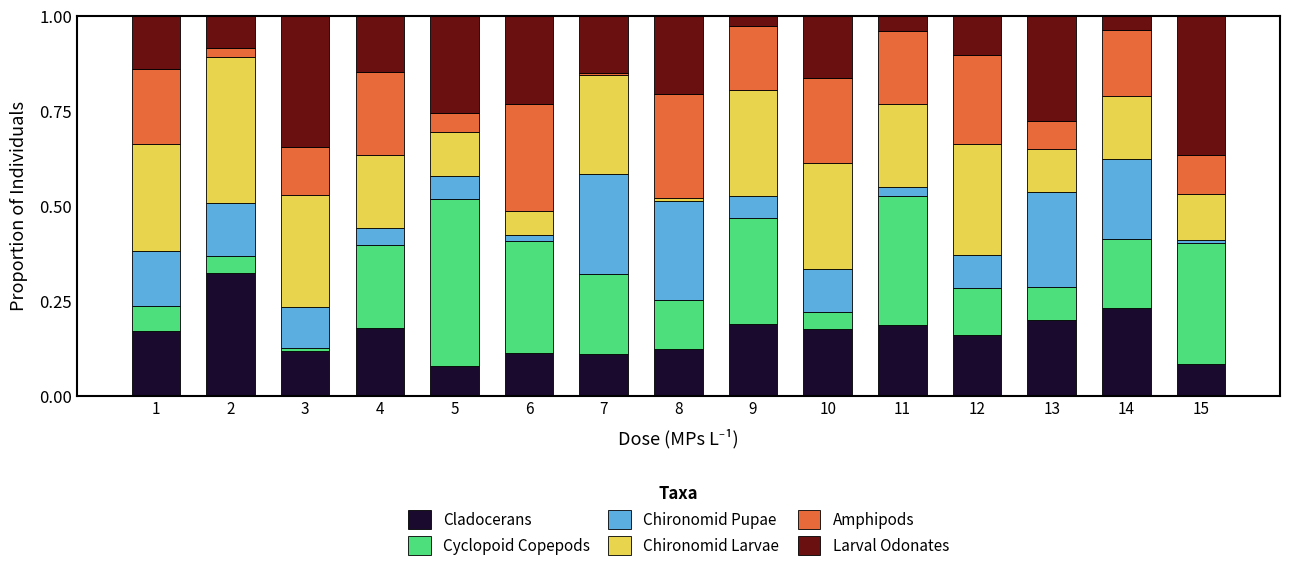

The value of Cladocerans at 3 is 0.1. True or false?

True